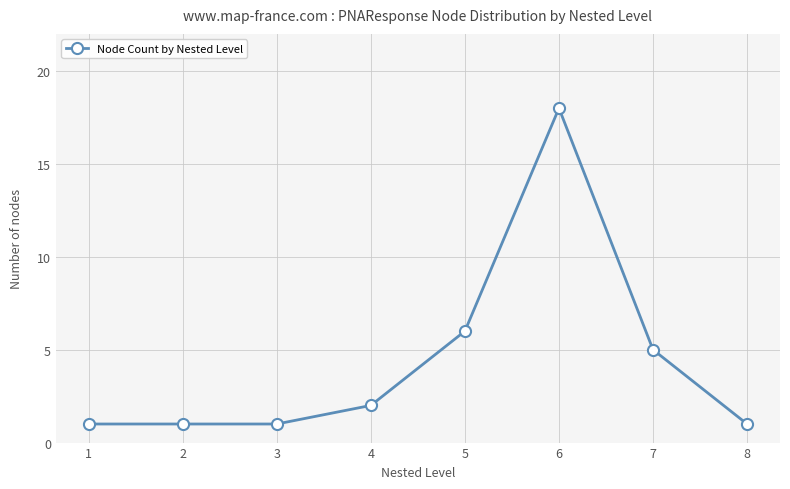

How many lines are shown in the chart?

1